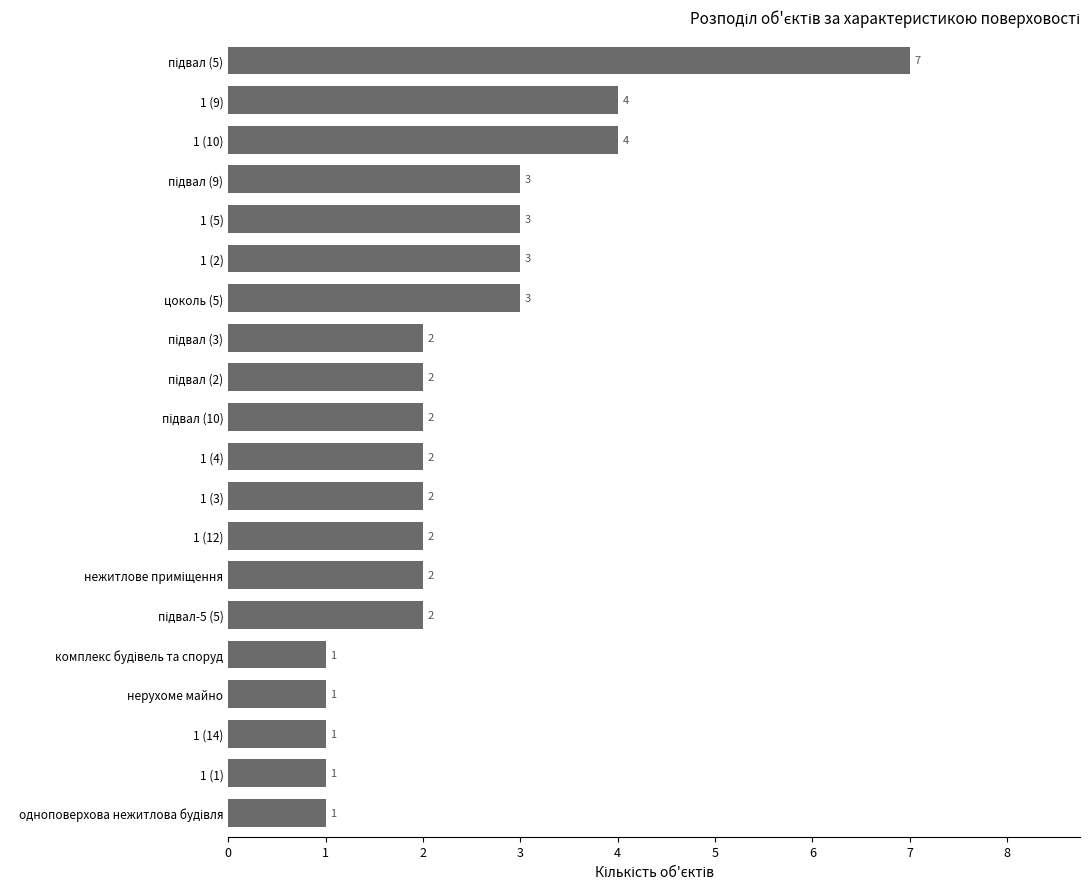

Count the number of data series in this chart.

1